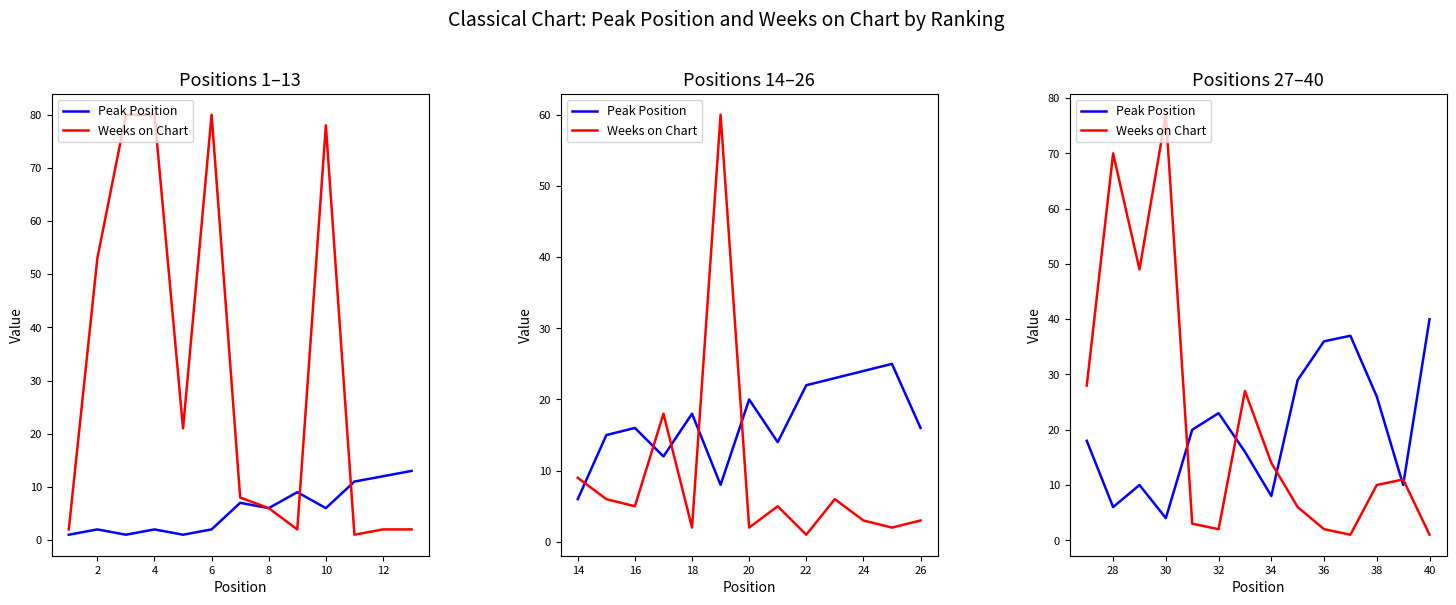

Rank the series by their maximum value, from highest to lowest.

Weeks on Chart, Peak Position